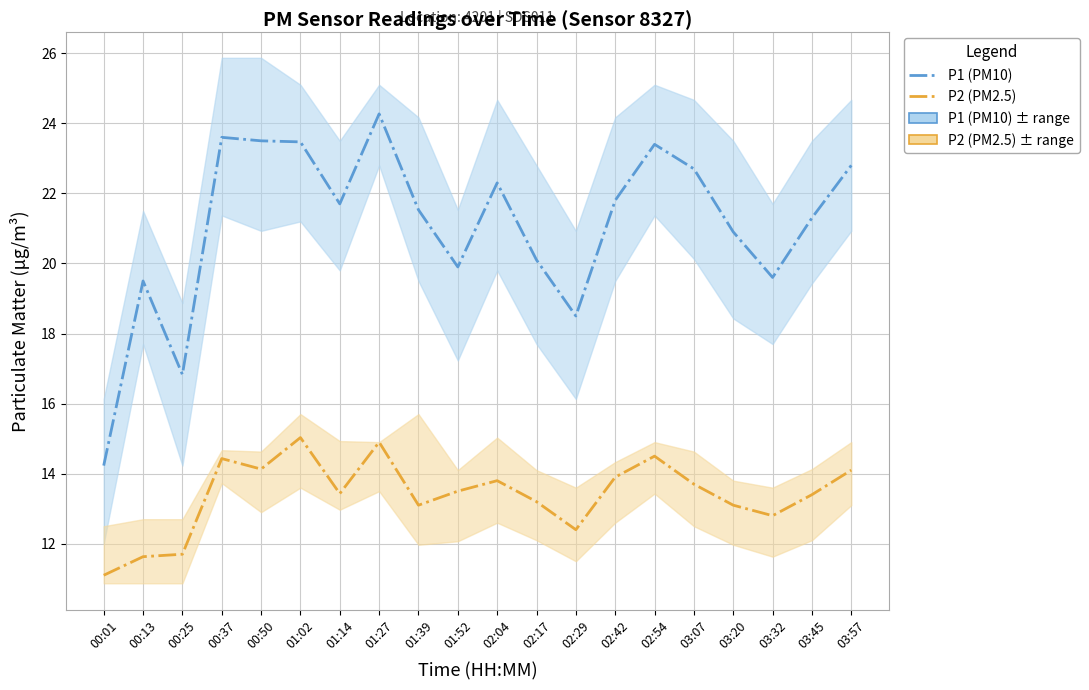

At which category is the sum across all series the highest?

01:27